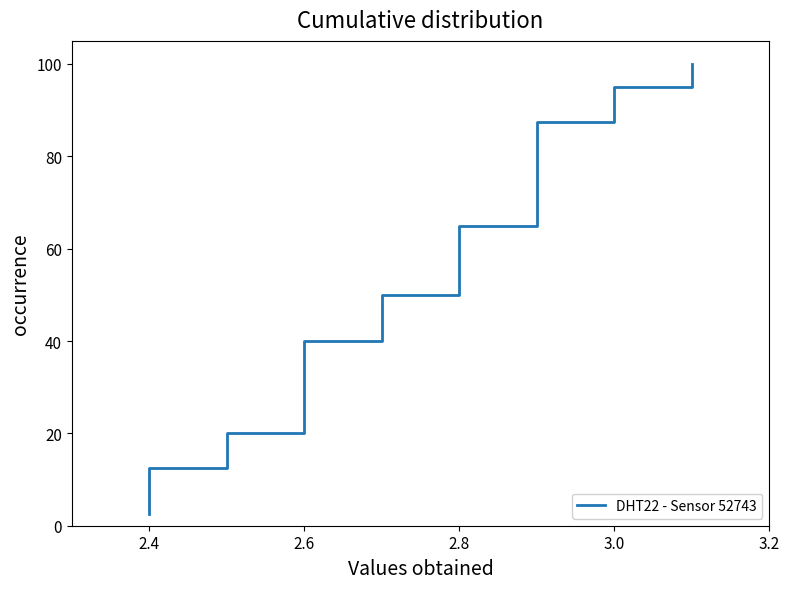

Does the chart have visible grid lines?

No